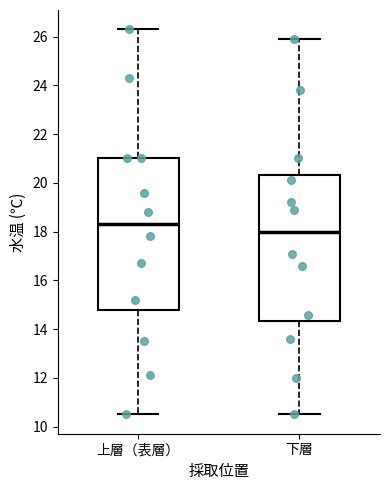

Which box has the highest median line?

上層（表層）